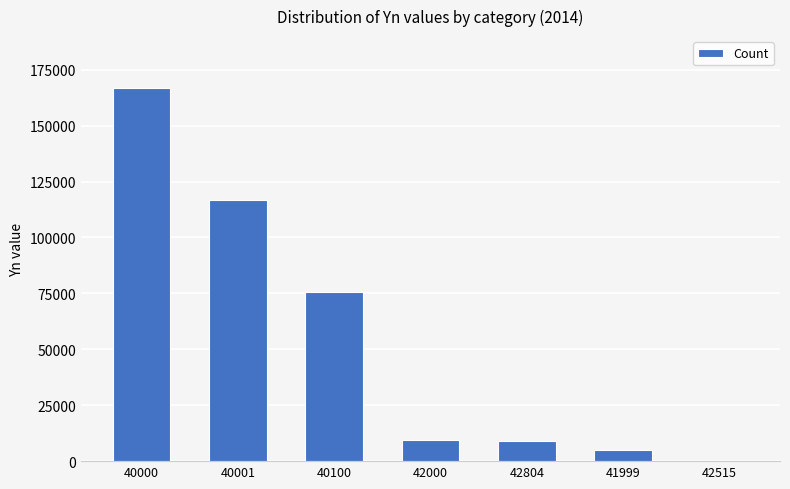

The chart shows a value of 116813 at 40001. True or false?

True